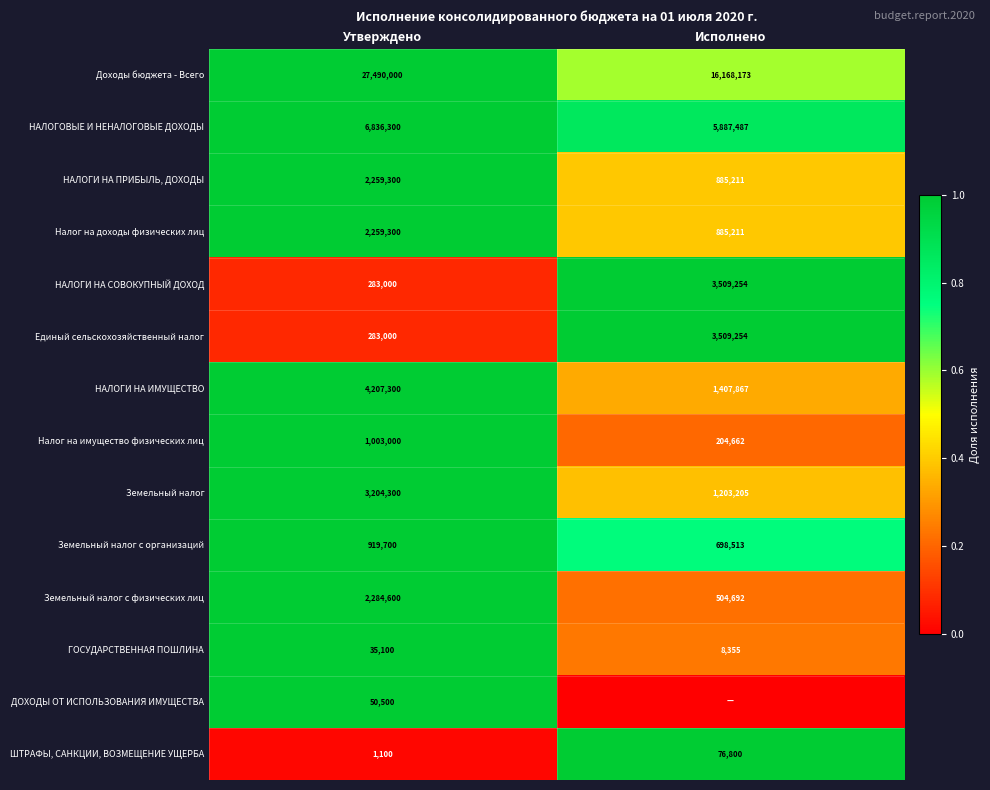

At which label does НАЛОГИ НА ПРИБЫЛЬ, ДОХОДЫ reach its peak?

Утверждено